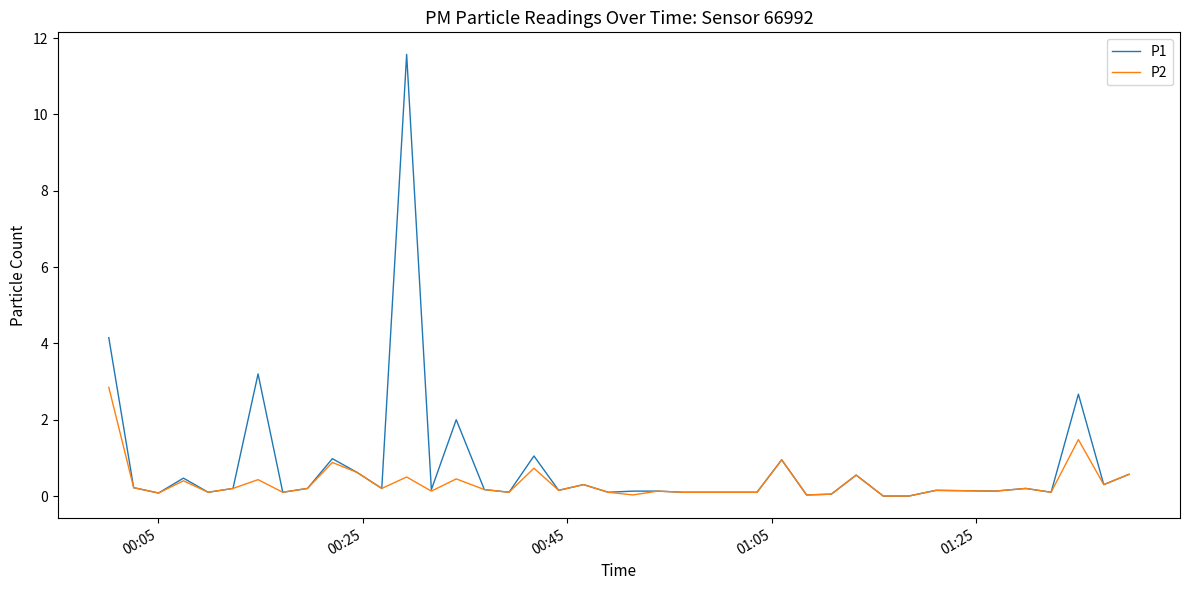

True or false: P1 has more than 0 points higher than both neighbors.

True